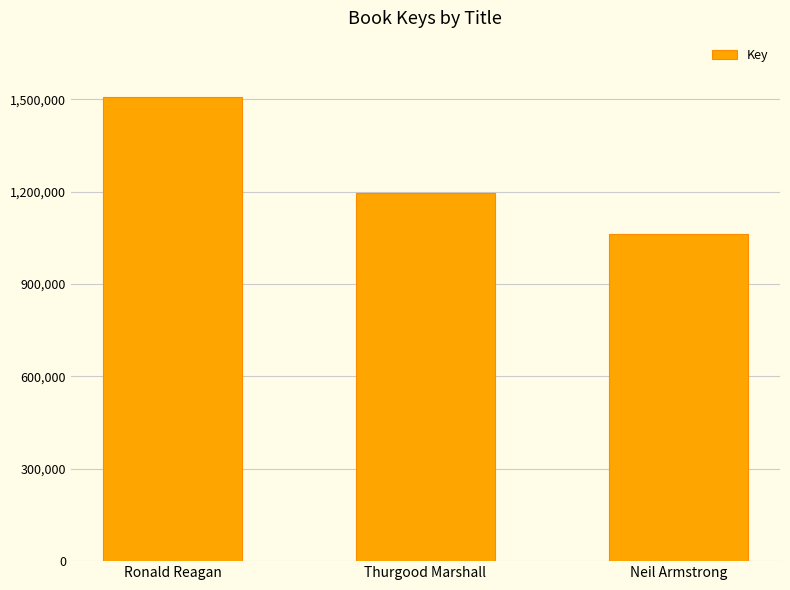

At which label does the data first exceed 1197178?

Ronald Reagan